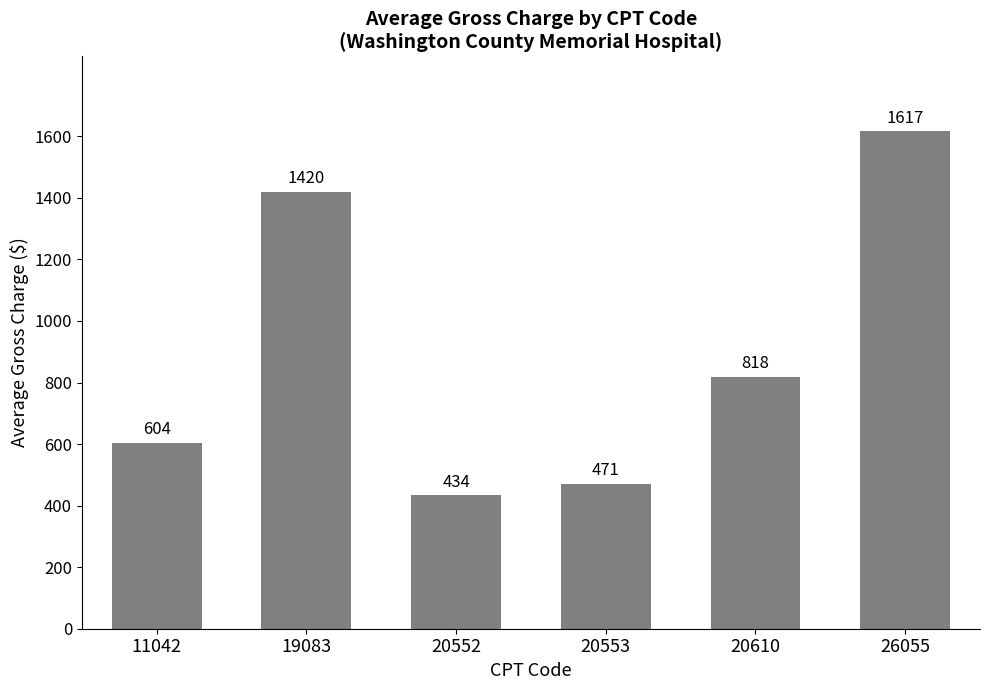

At which label does the data first exceed 818?

19083